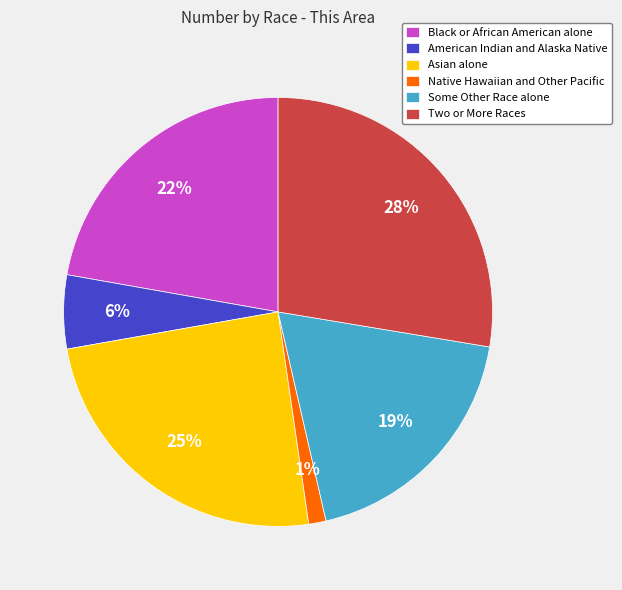

Count the number of slices in the pie.

6